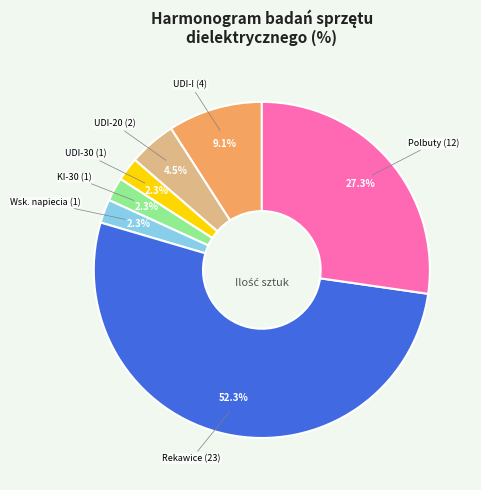

Count the number of slices in the pie.

7